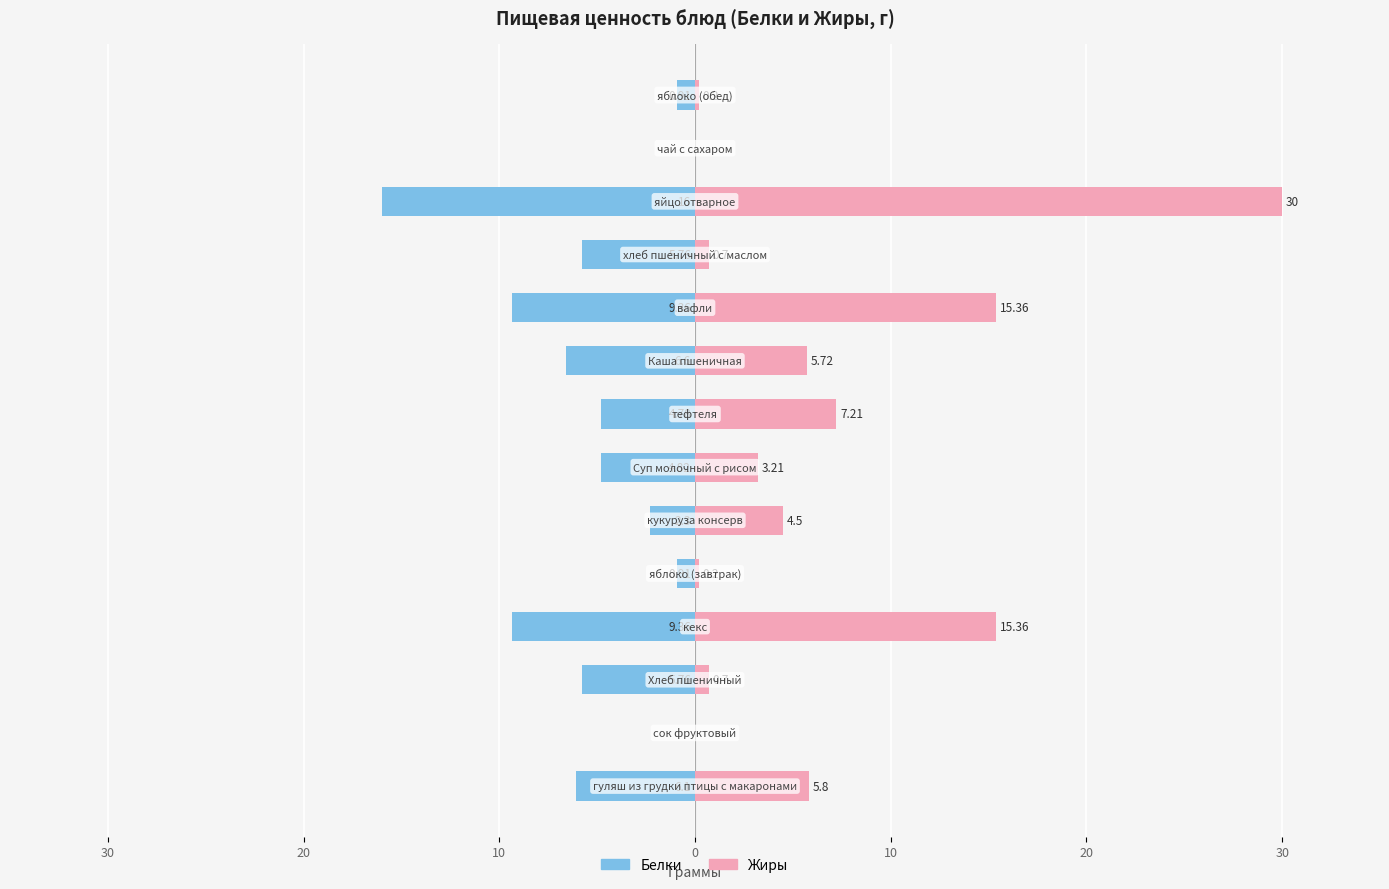

How many categories are shown in the chart?

14